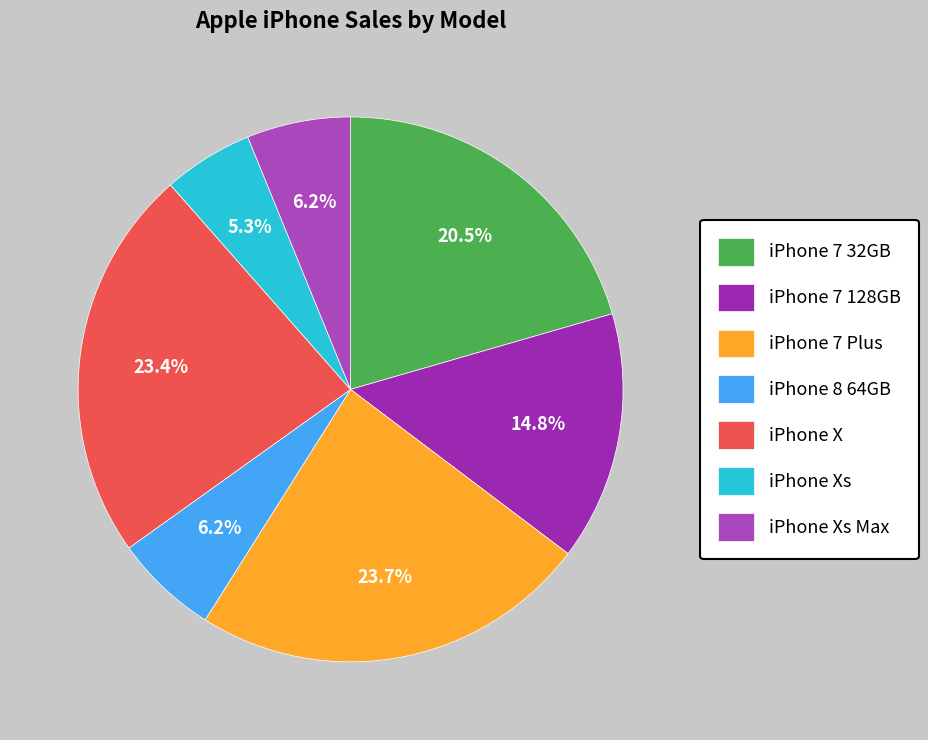

Count the number of slices in the pie.

7